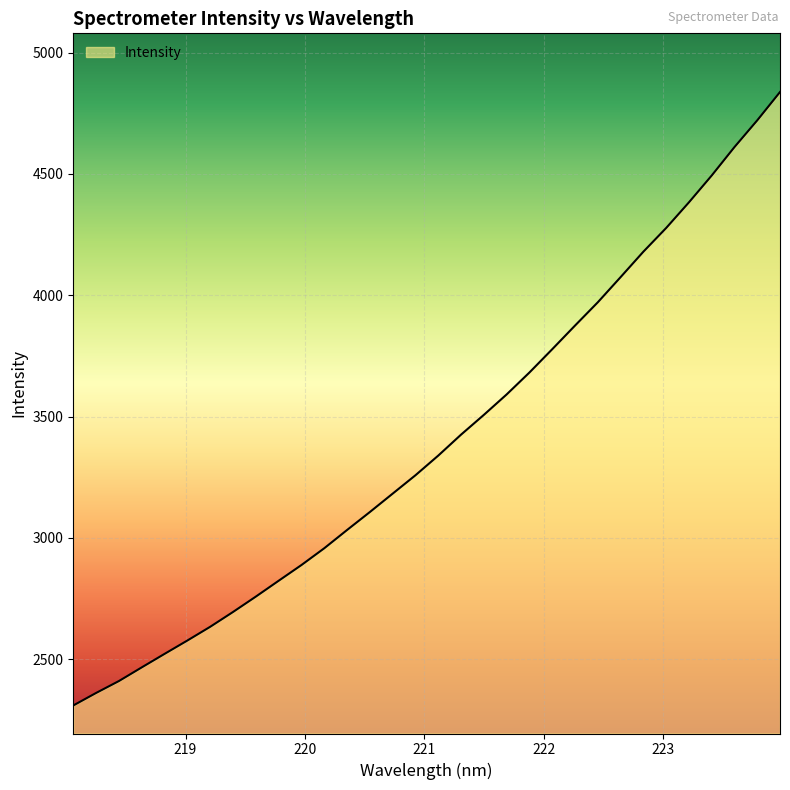

What is the difference between the maximum and minimum values?

2527.8